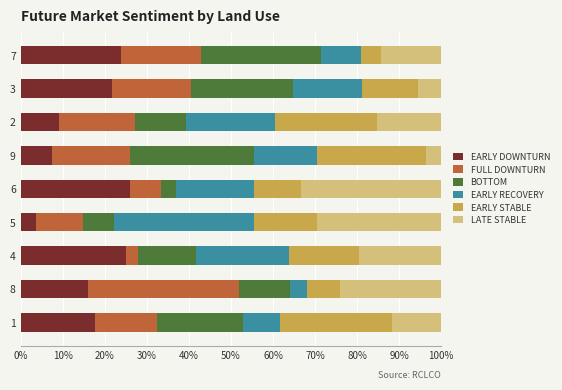

What is the total value across all series at 5?

100.0